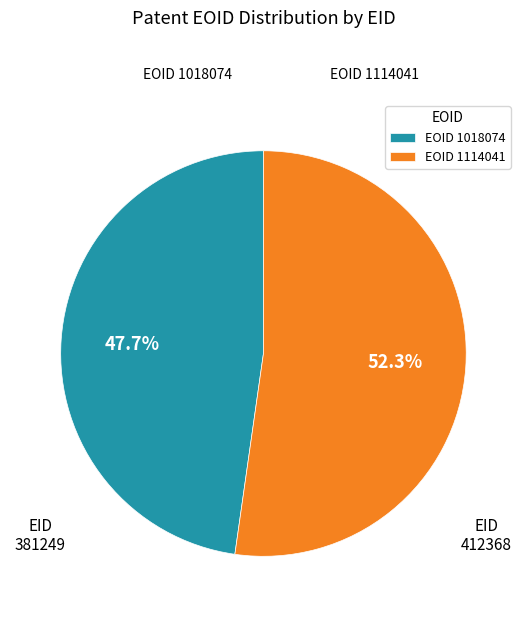

Is EOID 1018074 the majority of the pie?

No